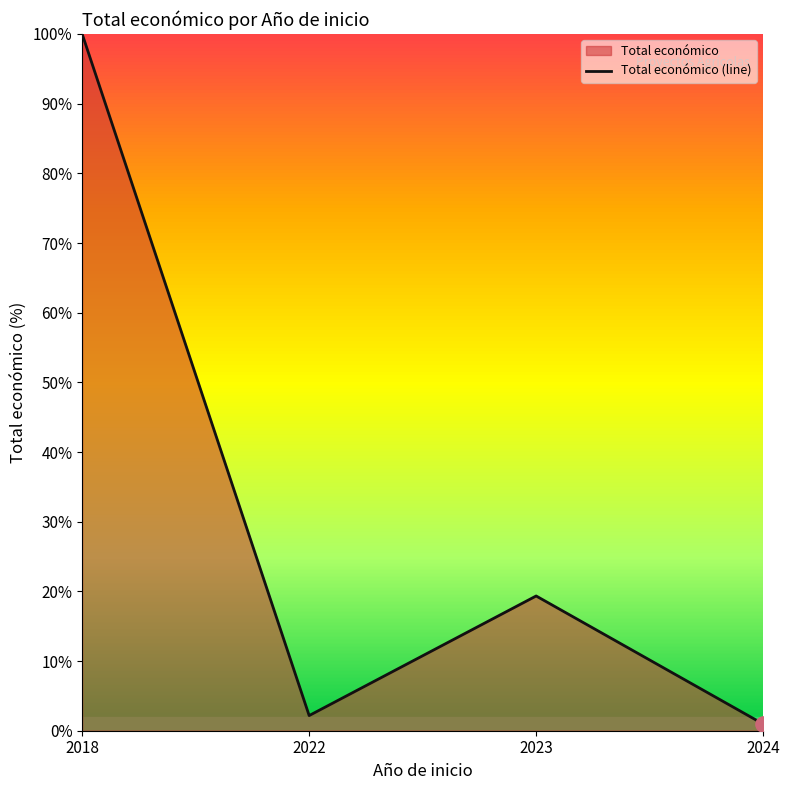

What is the change in value from 2018 to 2022?

-97.8